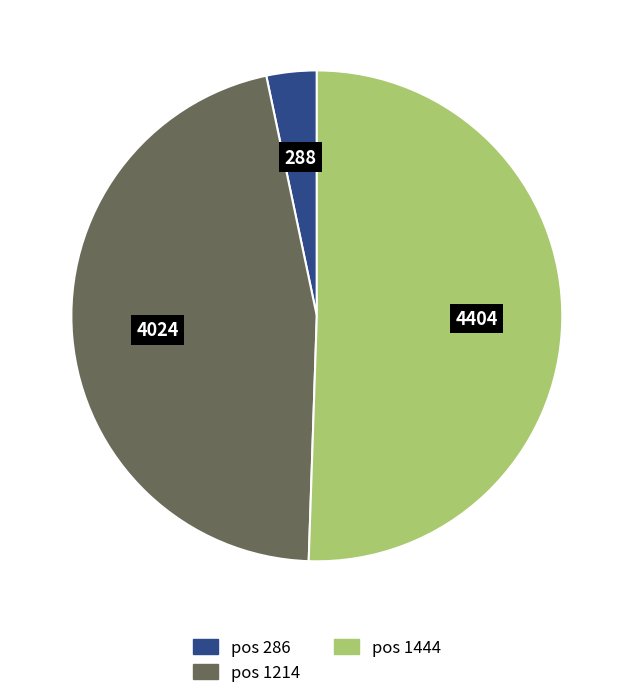

Is there a majority slice in this chart?

Yes